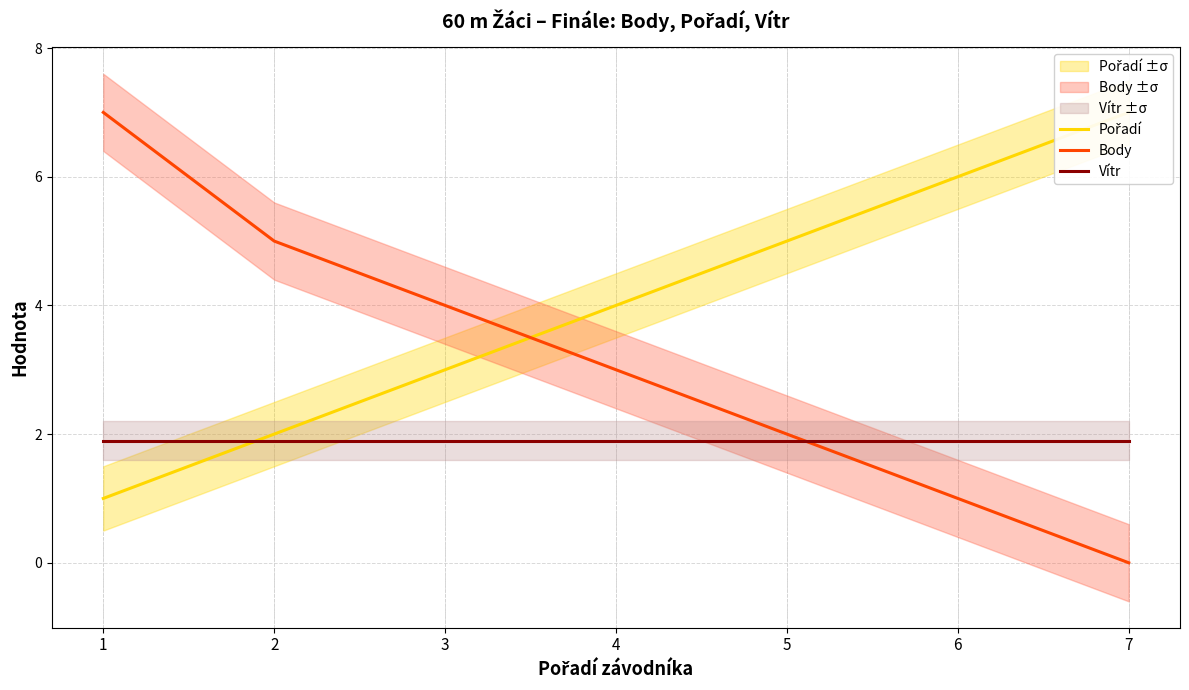

How many lines are shown in the chart?

3